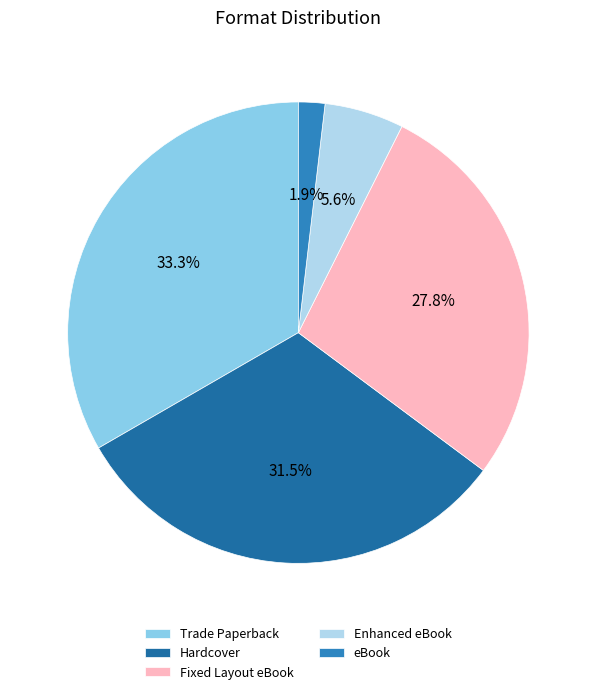

Count the number of slices in the pie.

5